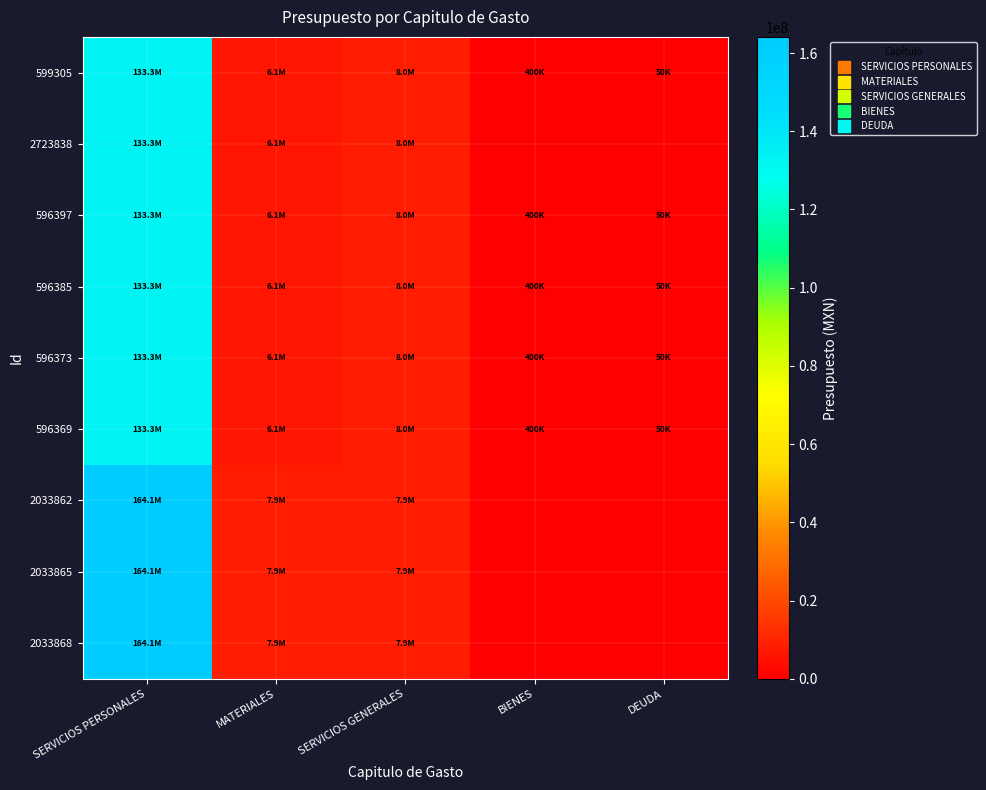

At how many categories does at least one series exceed 22102519?

1